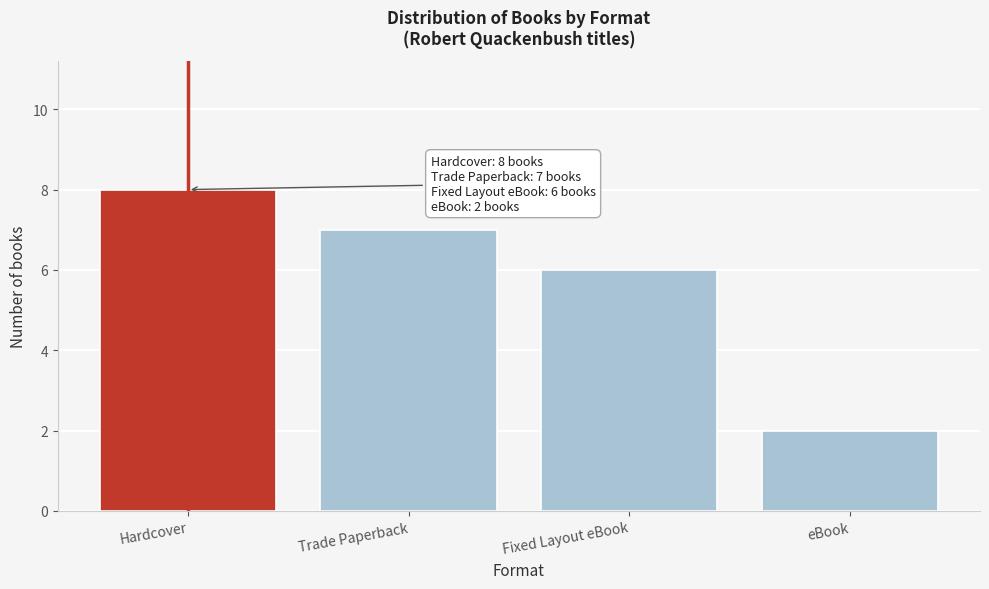

Reading left to right, extract all data points from this chart.

Hardcover=8	Trade Paperback=7	Fixed Layout eBook=6	eBook=2